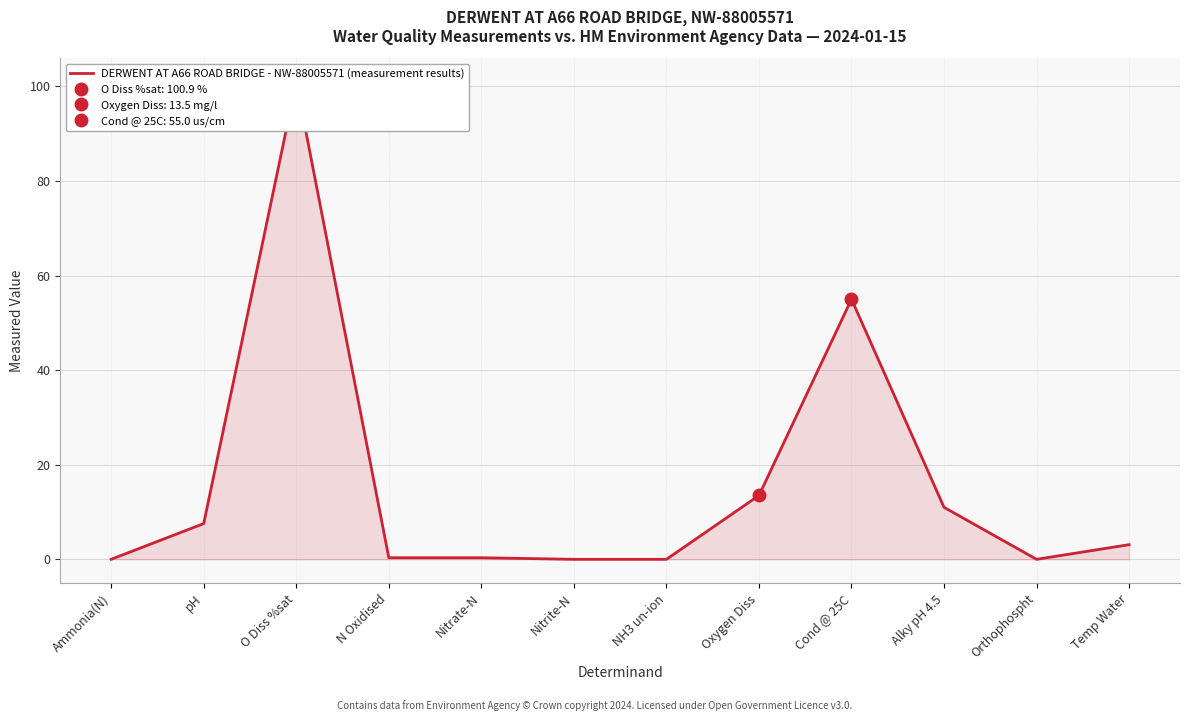

How many lines are shown in the chart?

1